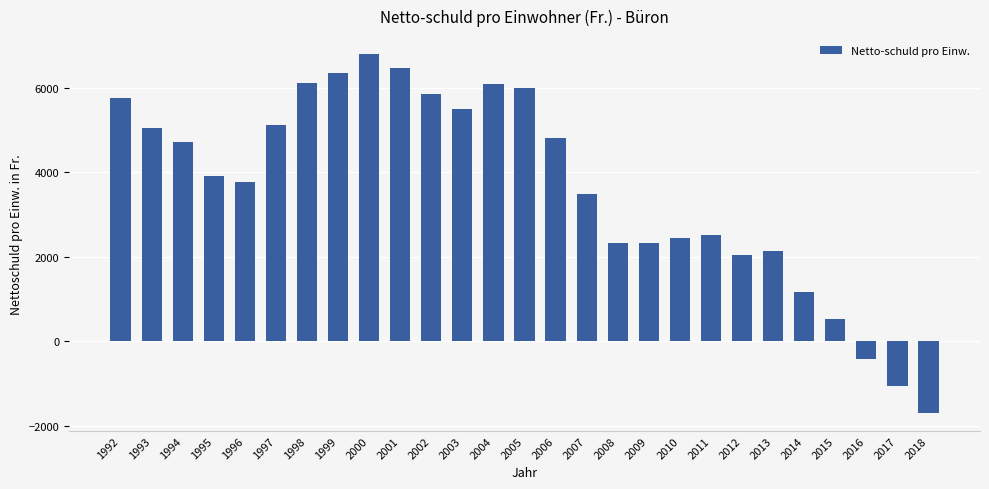

What is the value of the 7th bar from the left?

6109